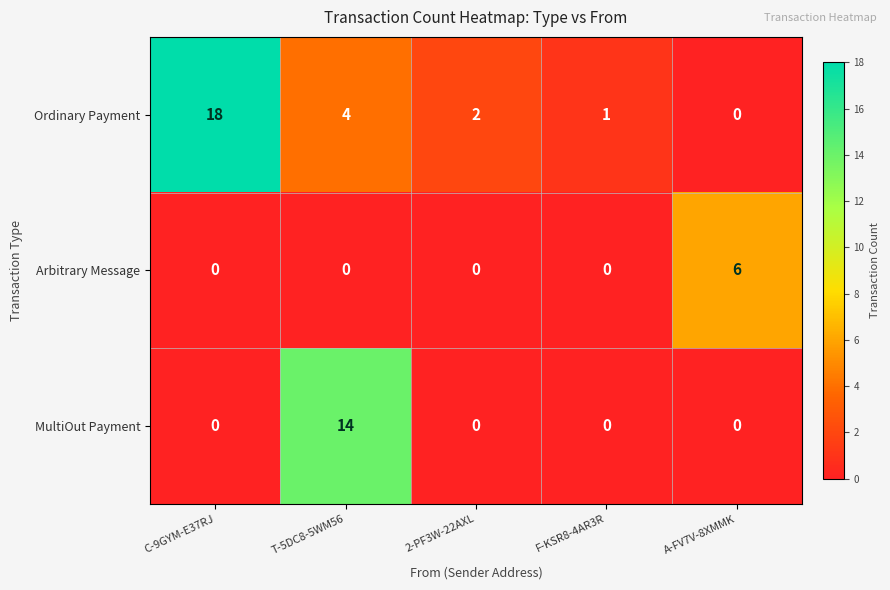

Reading left to right, extract all data points from this chart.

Ordinary Payment: C-9GYM-E37RJ=18	T-5DC8-5WM56=4	2-PF3W-22AXL=2	F-KSR8-4AR3R=1	A-FV7V-8XMMK=0
Arbitrary Message: C-9GYM-E37RJ=0	T-5DC8-5WM56=0	2-PF3W-22AXL=0	F-KSR8-4AR3R=0	A-FV7V-8XMMK=6
MultiOut Payment: C-9GYM-E37RJ=0	T-5DC8-5WM56=14	2-PF3W-22AXL=0	F-KSR8-4AR3R=0	A-FV7V-8XMMK=0